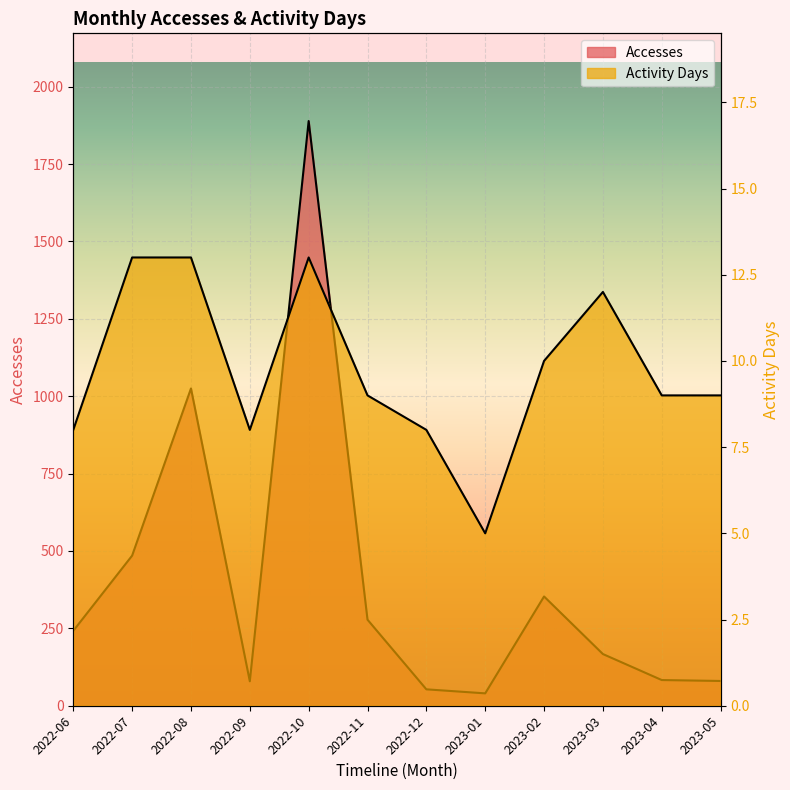

How many lines are shown in the chart?

2